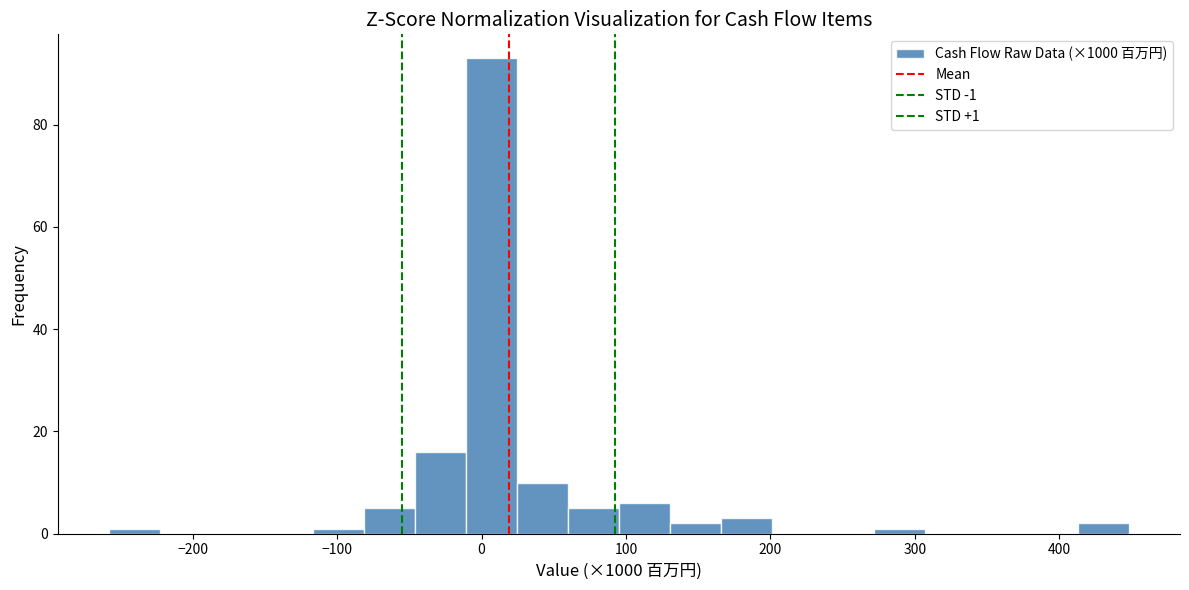

Around what value on the x-axis is the tallest bar? Give the approximate position of its centre, as read against the axis.

10